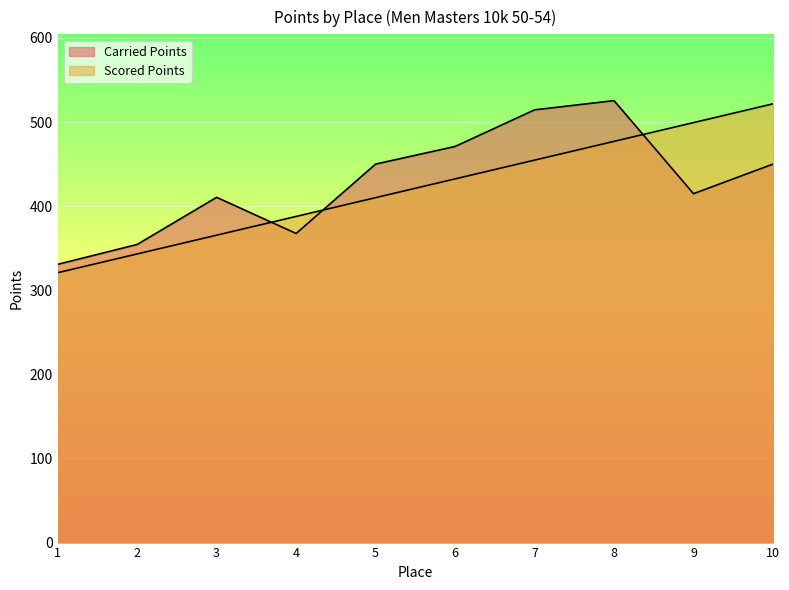

Rank the categories by Scored Points value from highest to lowest.

10, 9, 8, 7, 6, 5, 4, 3, 2, 1